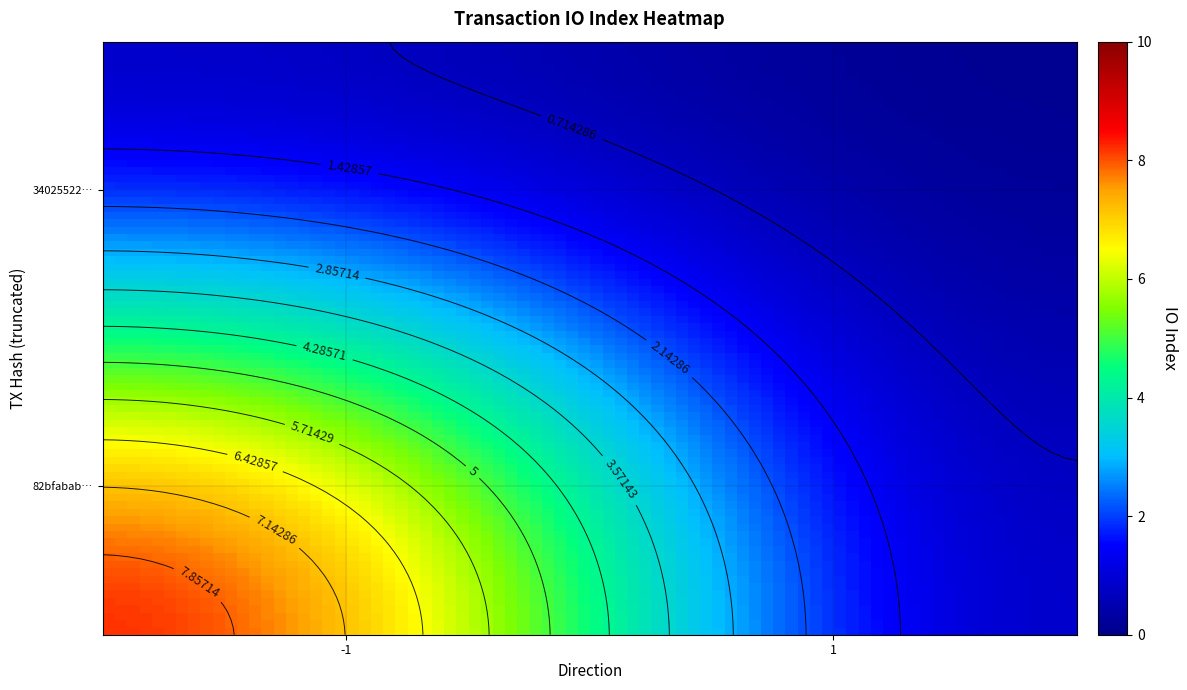

List the series in order of their peak value, highest first.

82bfabab7d7a39d006240da5453bcc0038d199c, 3402552249cd4ce0417e55173b6264a7a4b7383